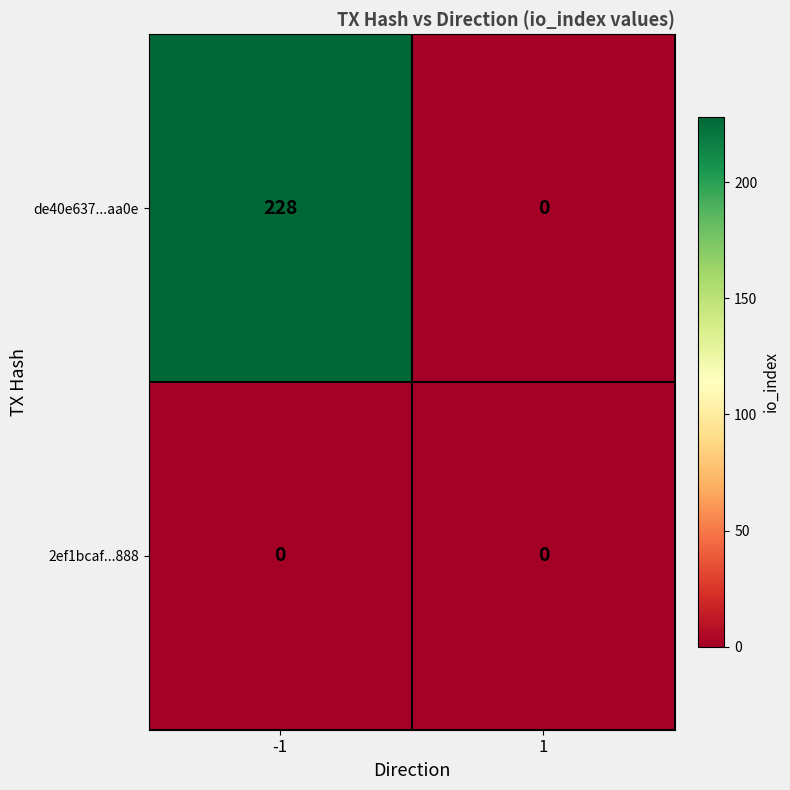

Which series has the widest spread of values?

de40e637...aa0e